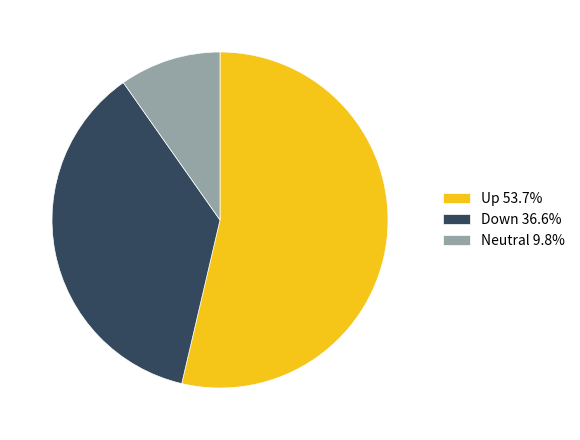

Is the sum of Down 36.6% and Neutral 9.8% greater than half?

No